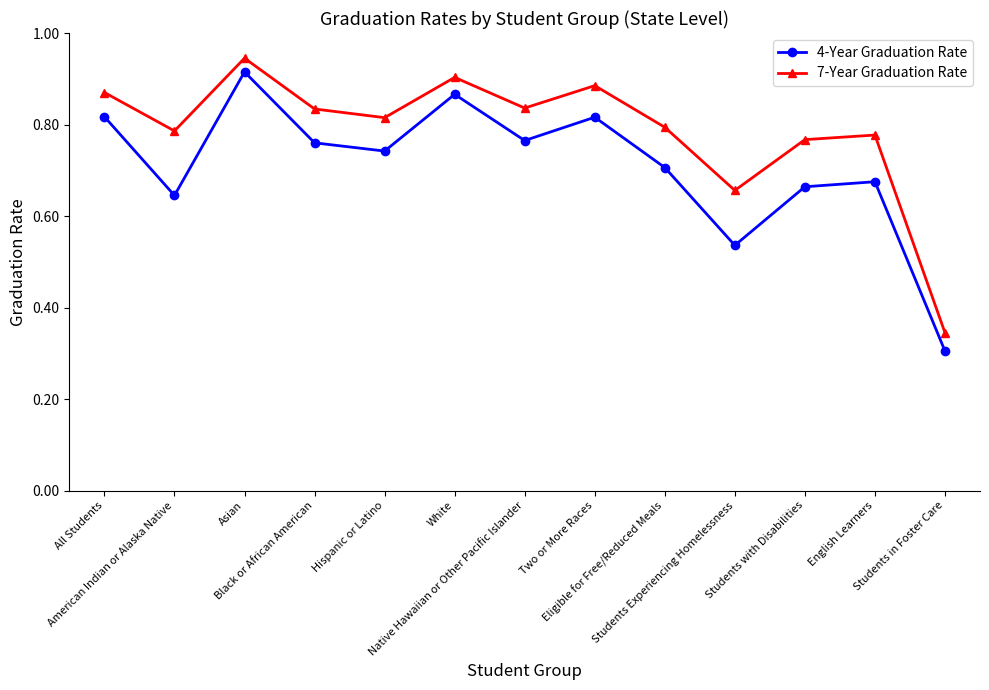

How many lines are shown in the chart?

2